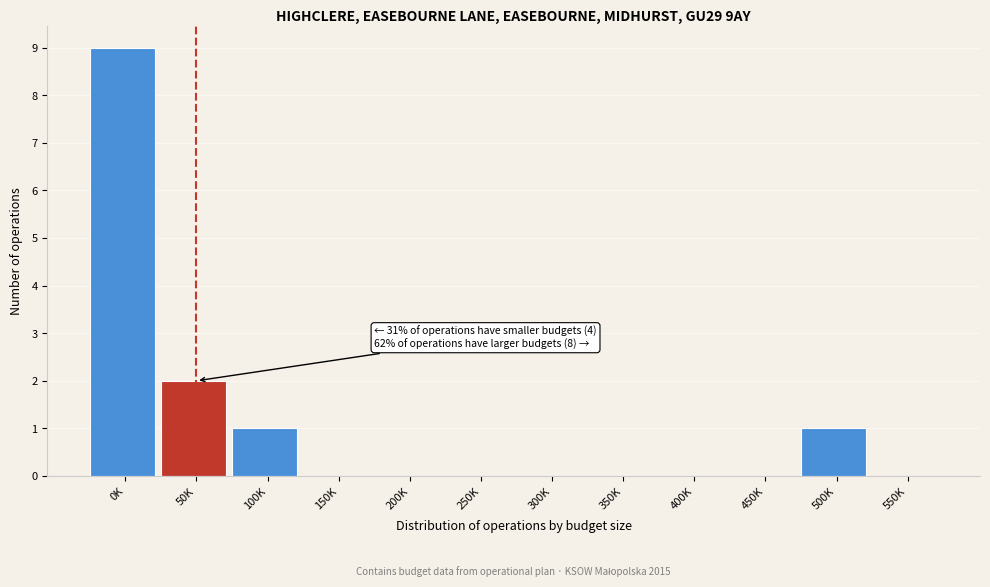

Reading left to right, what are all the values shown in this chart?

0K=9	50K=2	100K=1	150K=0	200K=0	250K=0	300K=0	350K=0	400K=0	450K=0	500K=1	550K=0